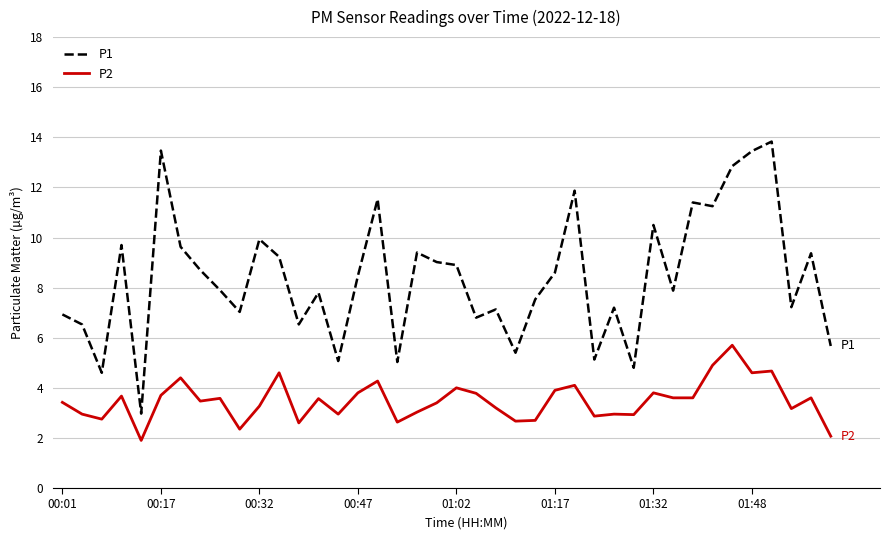

True or false: P2 has more than 2 interior local peaks.

True